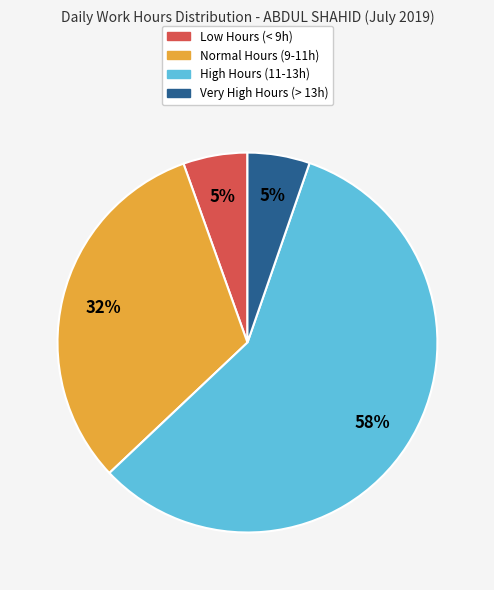

Does any single category account for the majority?

Yes